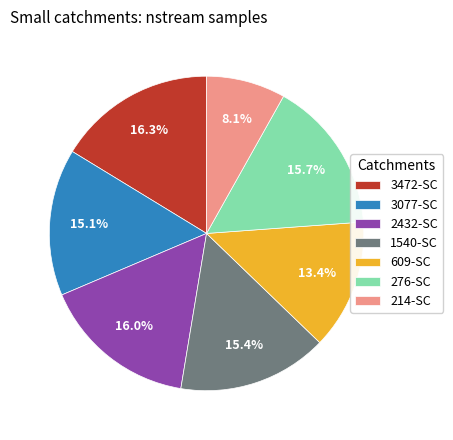

Which has a higher value, 3077-SC or 3472-SC?

3472-SC